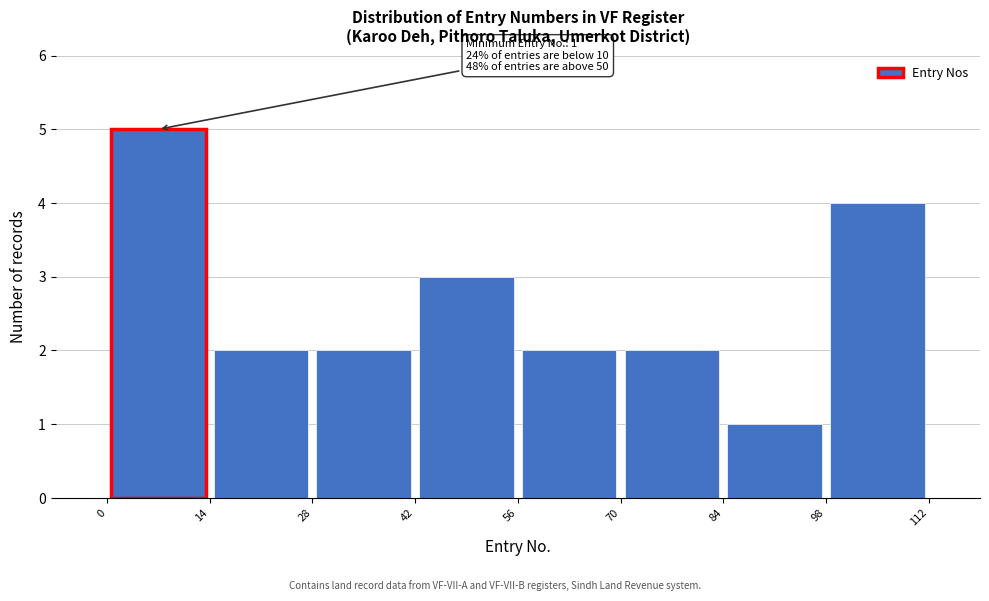

Over which range of the x-axis is the bar tallest?

0 to 14